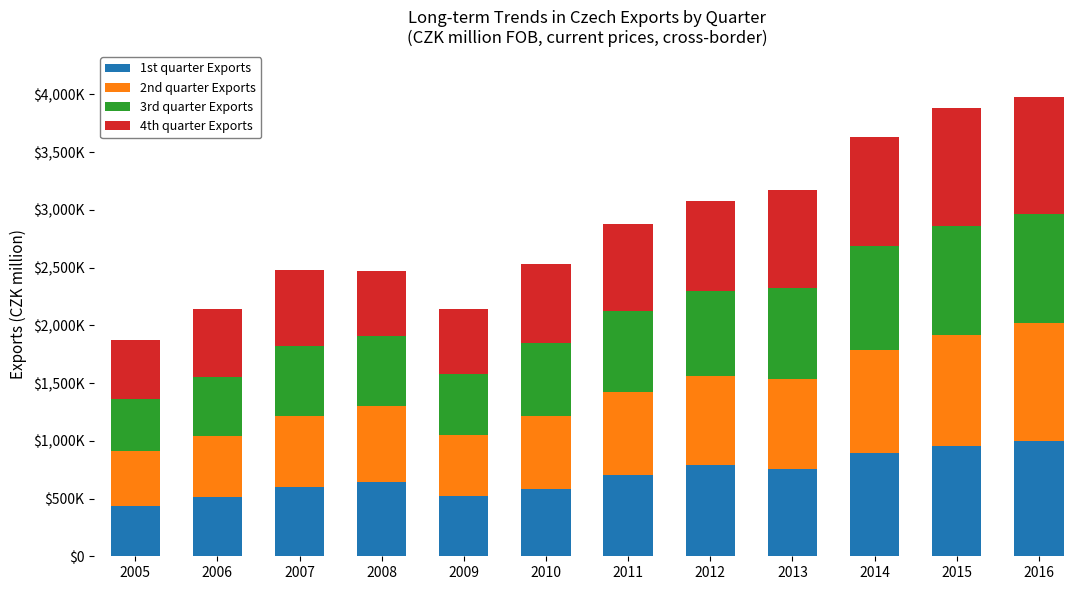

Does the chart contain any negative values?

No